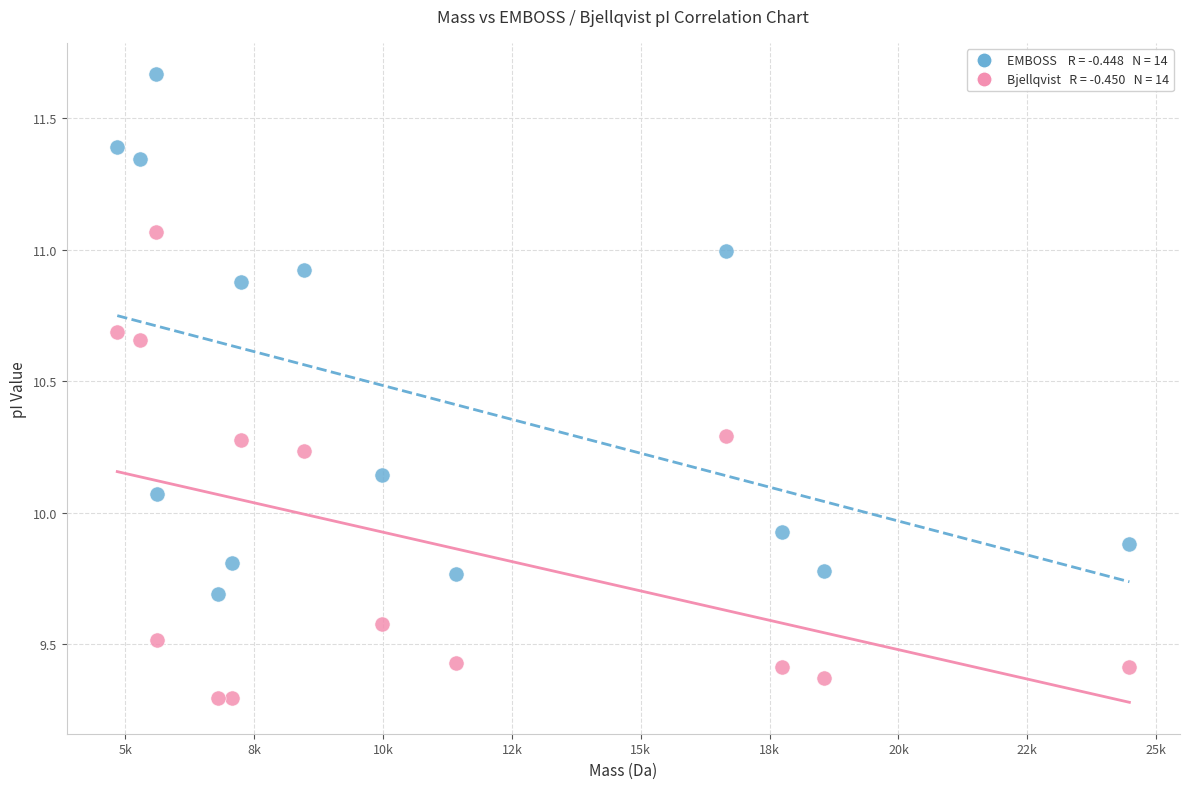

Across all data points, what is the range of X values (max minus min)?

19634.4